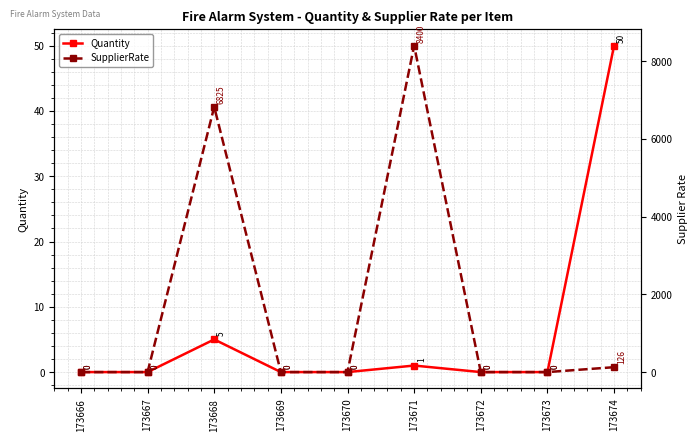

Which series has the largest total across all categories?

SupplierRate